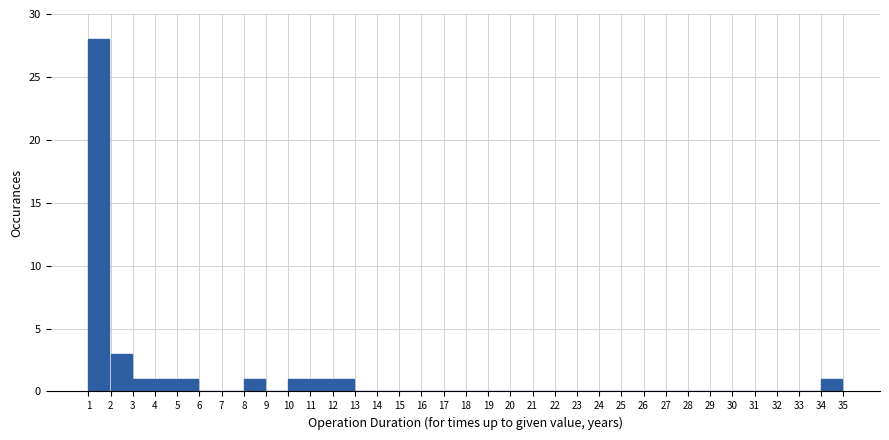

What is the greatest value displayed?

28